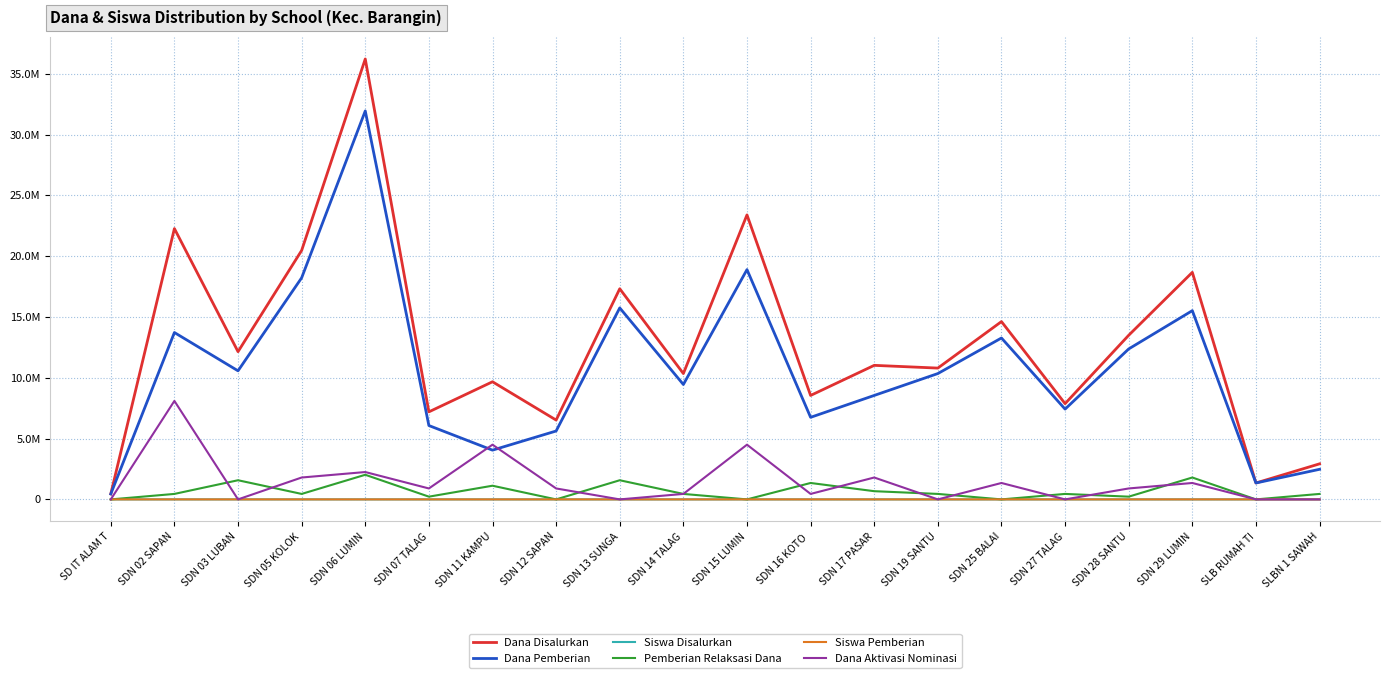

Reading right to left, transcribe all the data shown in this chart.

Dana Disalurkan: SLBN 1 SAWAH=2925000	SLB RUMAH TI=1350000	SDN 29 LUMIN=18675000	SDN 28 SANTU=13500000	SDN 27 TALAG=7875000	SDN 25 BALAI=14625000	SDN 19 SANTU=10800000	SDN 17 PASAR=11025000	SDN 16 KOTO =8550000	SDN 15 LUMIN=23400000	SDN 14 TALAG=10350000	SDN 13 SUNGA=17325000	SDN 12 SAPAN=6525000	SDN 11 KAMPU=9675000	SDN 07 TALAG=7200000	SDN 06 LUMIN=36225000	SDN 05 KOLOK=20475000	SDN 03 LUBAN=12150000	SDN 02 SAPAN=22275000	SD IT ALAM T=450000
Dana Pemberian: SLBN 1 SAWAH=2475000	SLB RUMAH TI=1350000	SDN 29 LUMIN=15525000	SDN 28 SANTU=12375000	SDN 27 TALAG=7425000	SDN 25 BALAI=13275000	SDN 19 SANTU=10350000	SDN 17 PASAR=8550000	SDN 16 KOTO =6750000	SDN 15 LUMIN=18900000	SDN 14 TALAG=9450000	SDN 13 SUNGA=15750000	SDN 12 SAPAN=5625000	SDN 11 KAMPU=4050000	SDN 07 TALAG=6075000	SDN 06 LUMIN=31950000	SDN 05 KOLOK=18225000	SDN 03 LUBAN=10575000	SDN 02 SAPAN=13725000	SD IT ALAM T=450000
Siswa Disalurkan: SLBN 1 SAWAH=7	SLB RUMAH TI=4	SDN 29 LUMIN=47	SDN 28 SANTU=34	SDN 27 TALAG=19	SDN 25 BALAI=34	SDN 19 SANTU=24	SDN 17 PASAR=27	SDN 16 KOTO =21	SDN 15 LUMIN=55	SDN 14 TALAG=28	SDN 13 SUNGA=41	SDN 12 SAPAN=15	SDN 11 KAMPU=23	SDN 07 TALAG=18	SDN 06 LUMIN=87	SDN 05 KOLOK=52	SDN 03 LUBAN=30	SDN 02 SAPAN=53	SD IT ALAM T=1
Pemberian Relaksasi Dana: SLBN 1 SAWAH=450000	SLB RUMAH TI=0	SDN 29 LUMIN=1800000	SDN 28 SANTU=225000	SDN 27 TALAG=450000	SDN 25 BALAI=0	SDN 19 SANTU=450000	SDN 17 PASAR=675000	SDN 16 KOTO =1350000	SDN 15 LUMIN=0	SDN 14 TALAG=450000	SDN 13 SUNGA=1575000	SDN 12 SAPAN=0	SDN 11 KAMPU=1125000	SDN 07 TALAG=225000	SDN 06 LUMIN=2025000	SDN 05 KOLOK=450000	SDN 03 LUBAN=1575000	SDN 02 SAPAN=450000	SD IT ALAM T=0
Siswa Pemberian: SLBN 1 SAWAH=6	SLB RUMAH TI=4	SDN 29 LUMIN=40	SDN 28 SANTU=31	SDN 27 TALAG=18	SDN 25 BALAI=31	SDN 19 SANTU=23	SDN 17 PASAR=21	SDN 16 KOTO =16	SDN 15 LUMIN=45	SDN 14 TALAG=26	SDN 13 SUNGA=37	SDN 12 SAPAN=13	SDN 11 KAMPU=10	SDN 07 TALAG=15	SDN 06 LUMIN=76	SDN 05 KOLOK=46	SDN 03 LUBAN=26	SDN 02 SAPAN=33	SD IT ALAM T=1
Dana Aktivasi Nominasi: SLBN 1 SAWAH=0	SLB RUMAH TI=0	SDN 29 LUMIN=1350000	SDN 28 SANTU=900000	SDN 27 TALAG=0	SDN 25 BALAI=1350000	SDN 19 SANTU=0	SDN 17 PASAR=1800000	SDN 16 KOTO =450000	SDN 15 LUMIN=4500000	SDN 14 TALAG=450000	SDN 13 SUNGA=0	SDN 12 SAPAN=900000	SDN 11 KAMPU=4500000	SDN 07 TALAG=900000	SDN 06 LUMIN=2250000	SDN 05 KOLOK=1800000	SDN 03 LUBAN=0	SDN 02 SAPAN=8100000	SD IT ALAM T=0